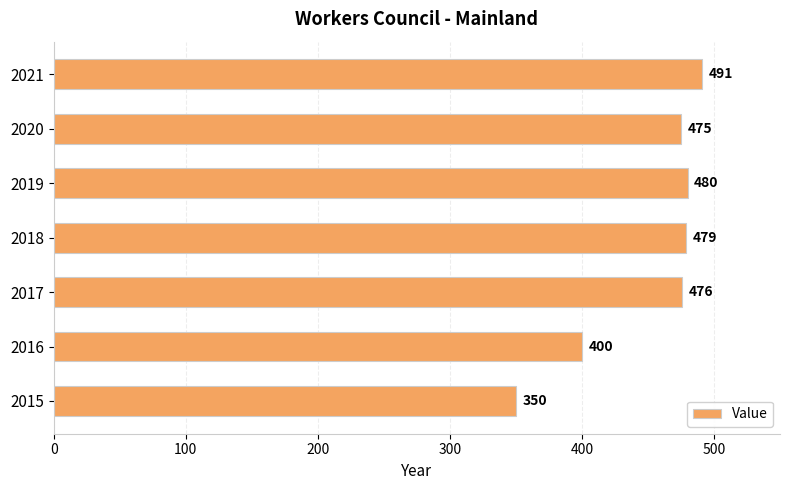

Reading top to bottom, extract all data points from this chart.

491	475	480	479	476	400	350